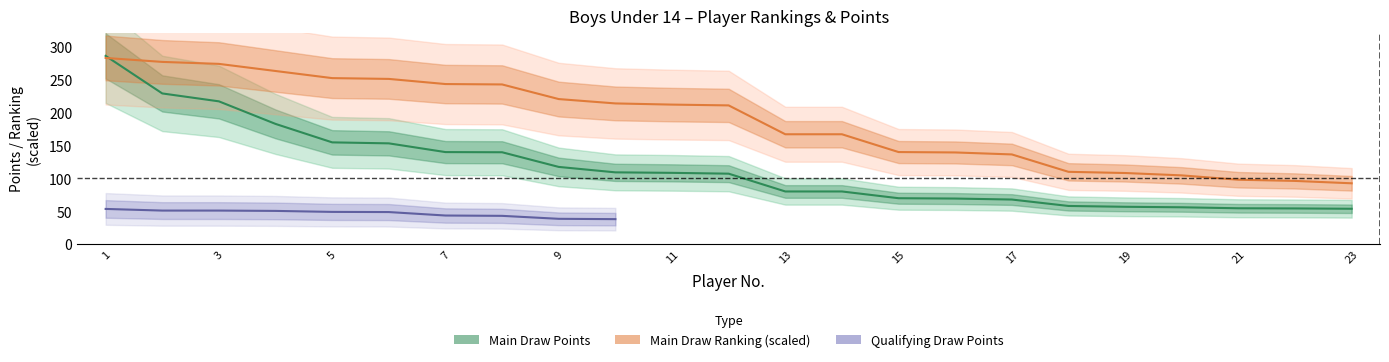

Is it true that Main Draw Points equals 117.2 at 9?

True